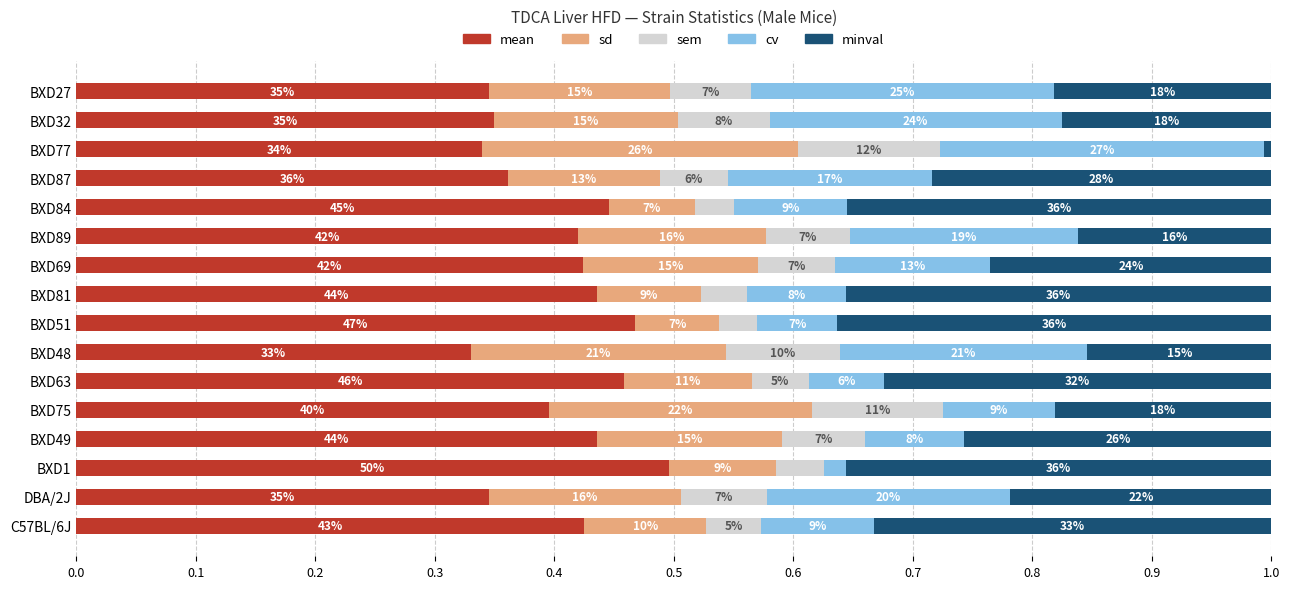

What are all the series names shown in the legend?

mean, sd, sem, cv, minval